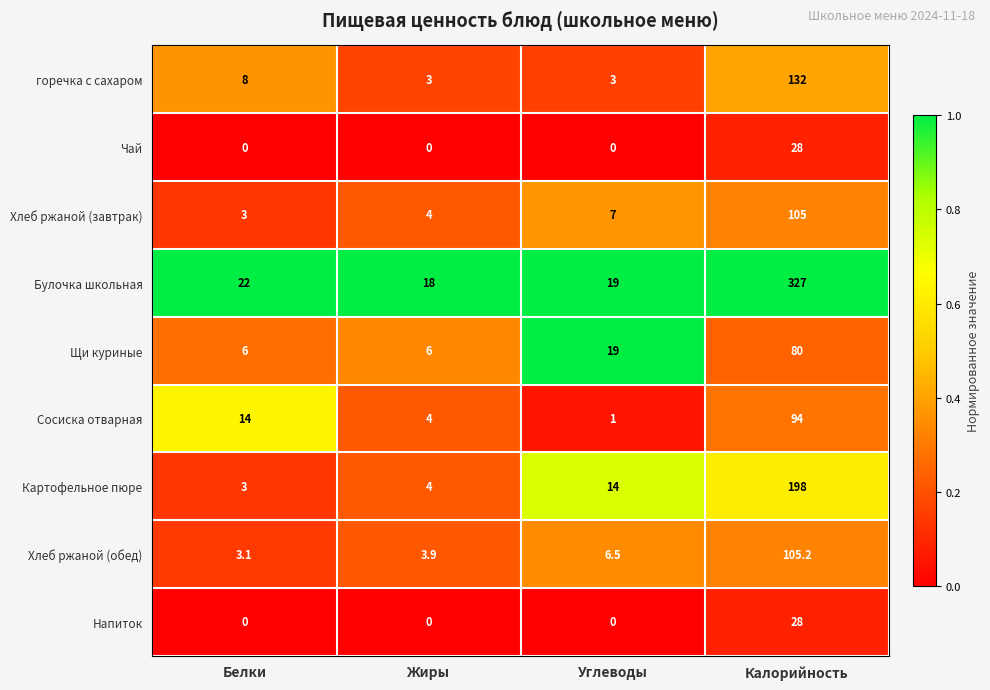

Is it true that Хлеб ржаной (завтрак) equals 6.1 at Жиры?

False